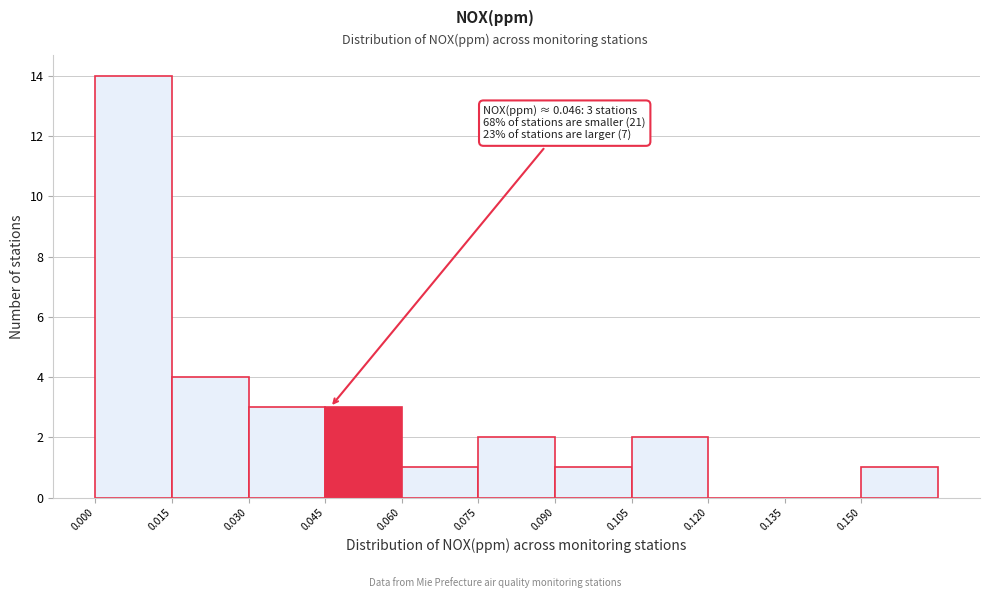

Which range on the x-axis has the tallest bar?

0.000 to 0.015